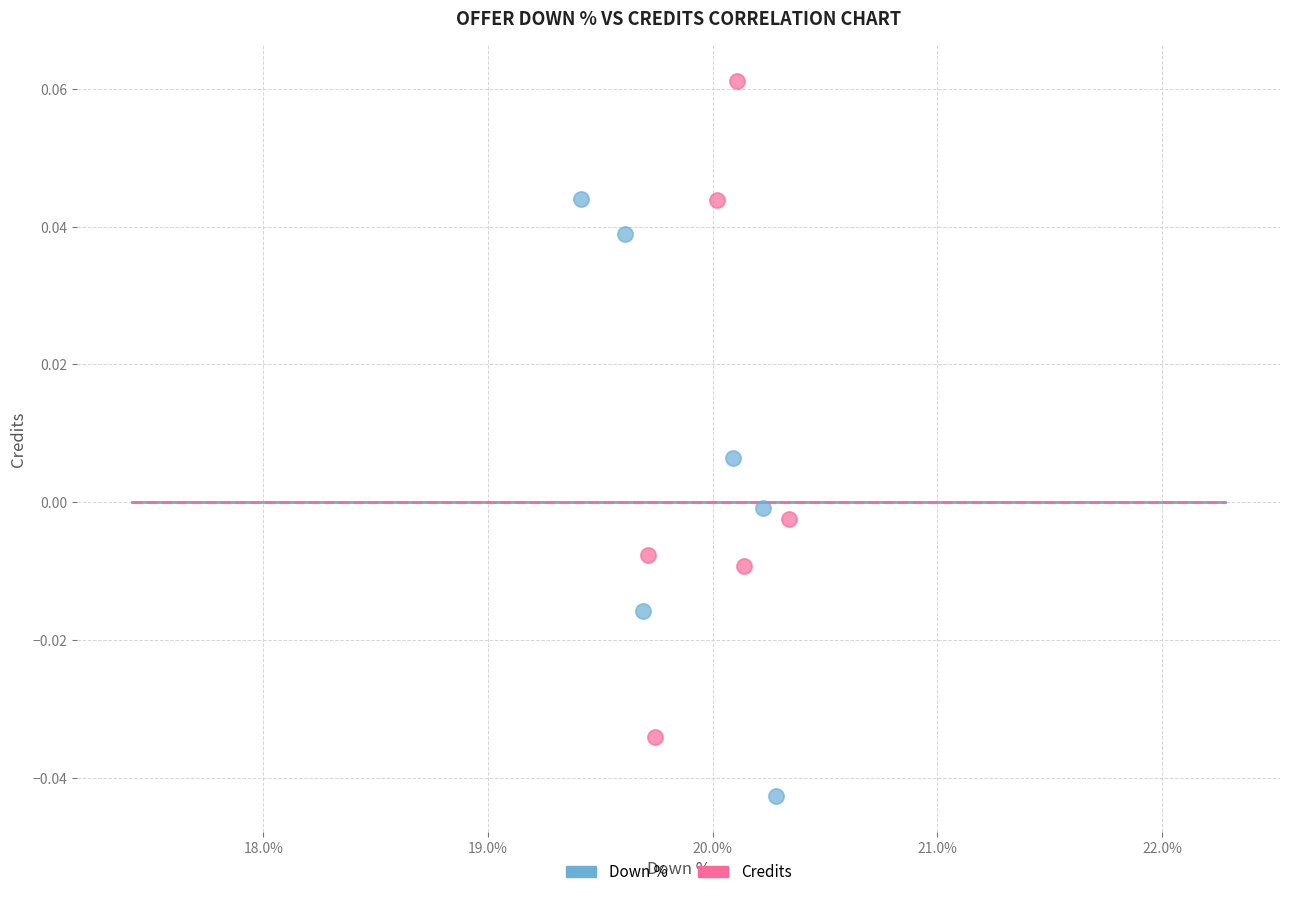

Which series has the widest spread of Y values?

Credits